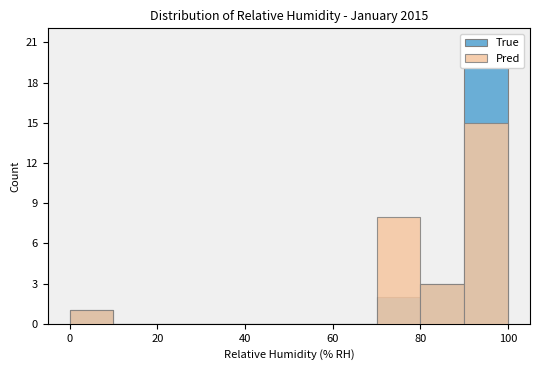

Is it true that Pred equals 0 at 40?

True